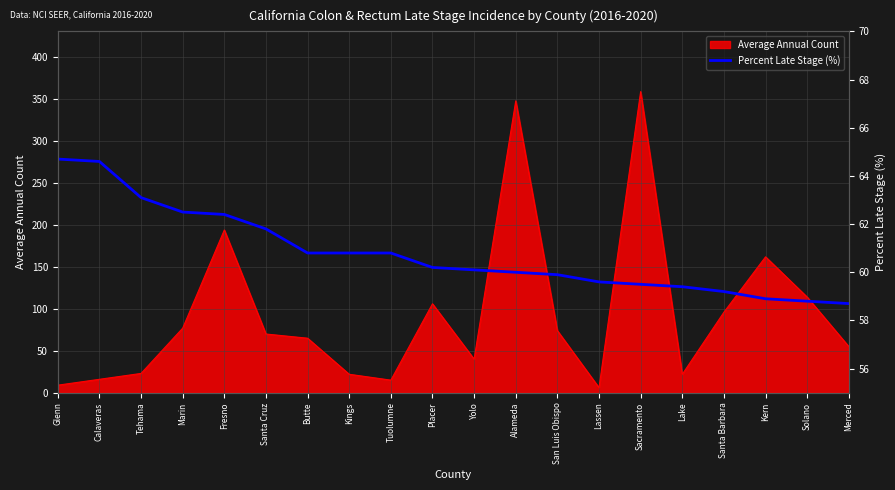

The value of Average Annual Count at Calaveras is 16. True or false?

True